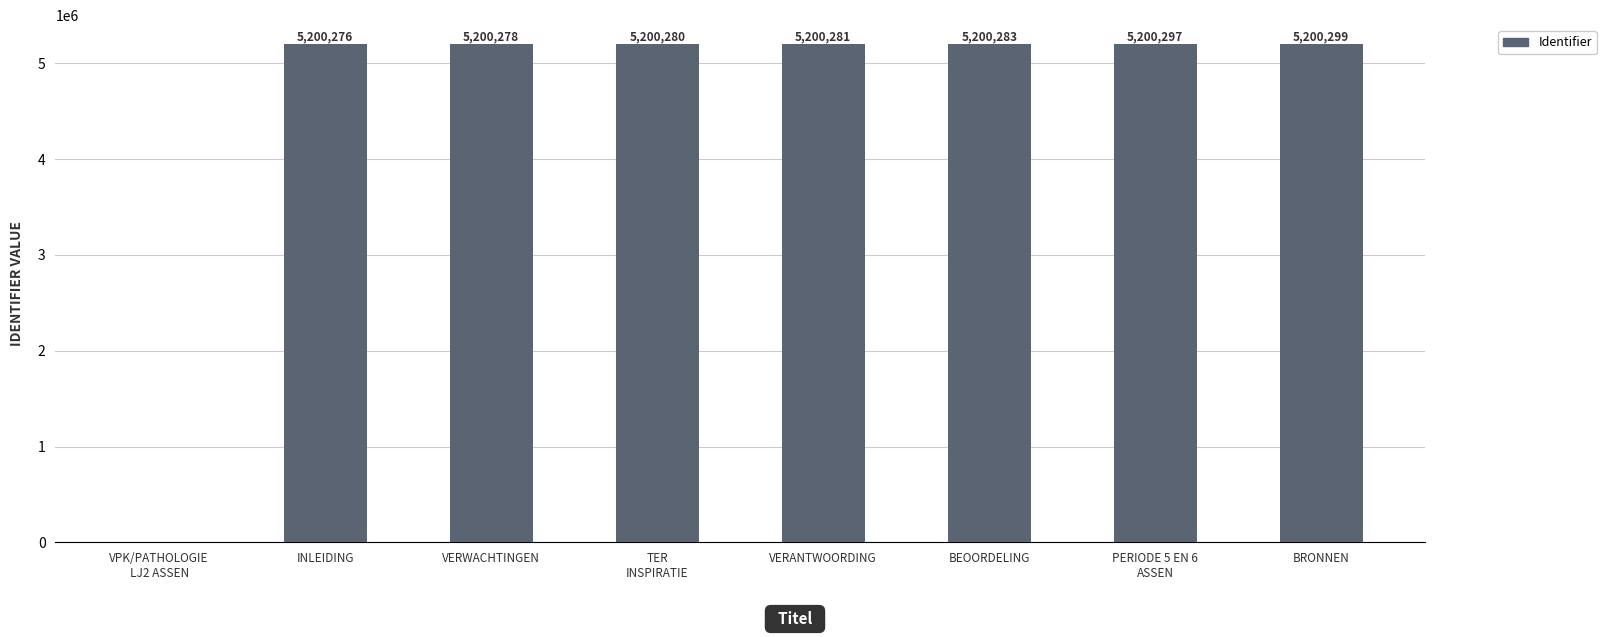

What is the sum of all values?

36401994